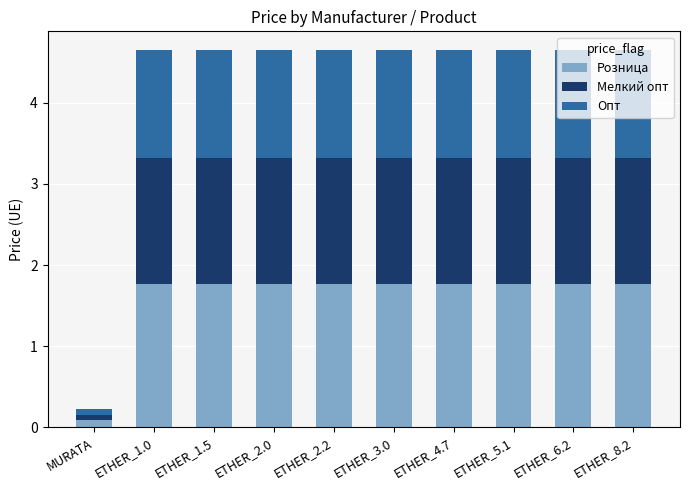

Where does the Розница series first go above 1?

ETHER_1.0